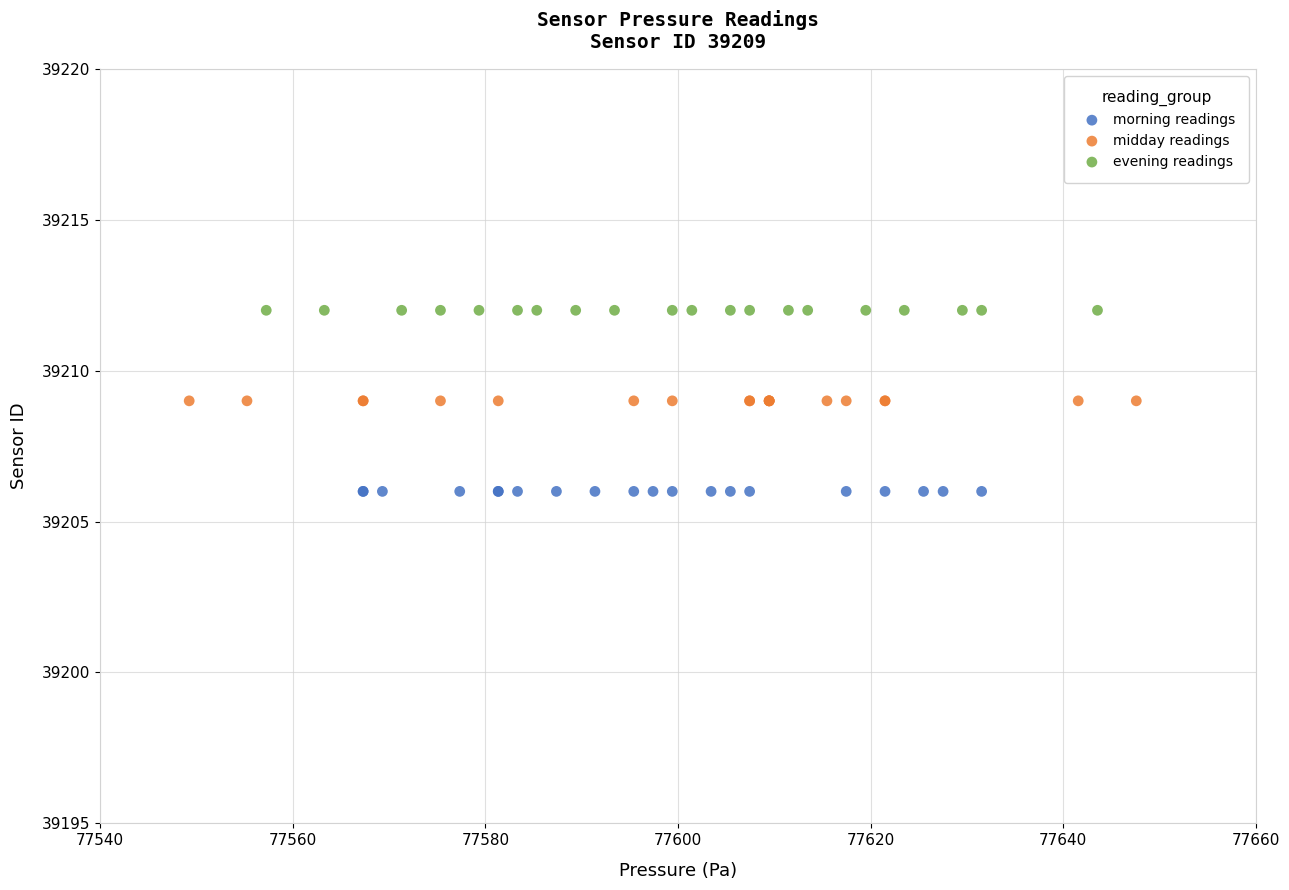

Which series contains the lowest Y value?

morning readings